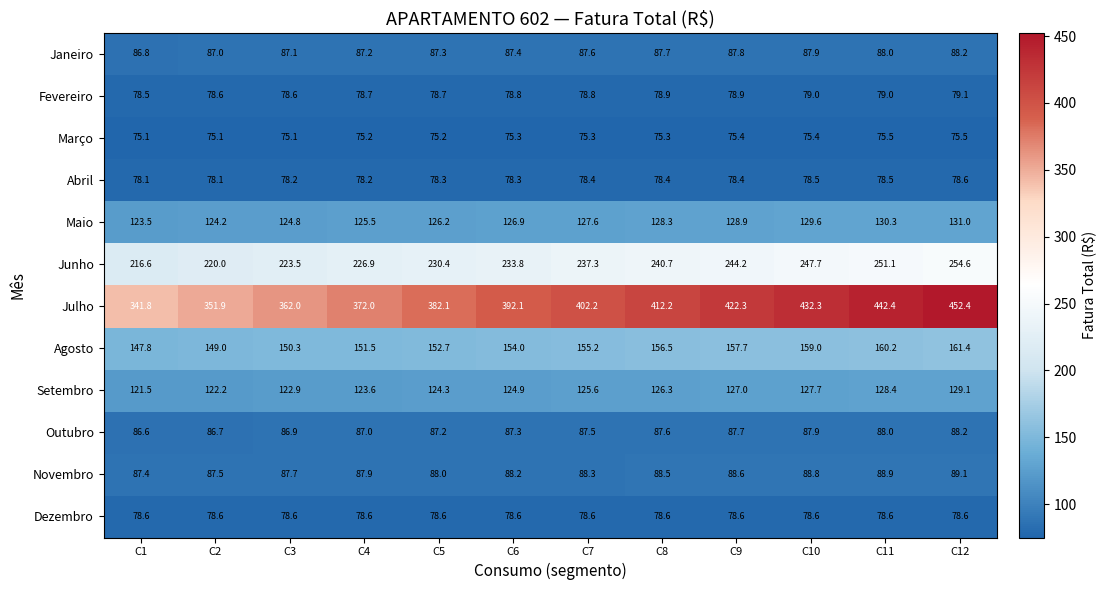

Which series has the largest total across all categories?

Julho